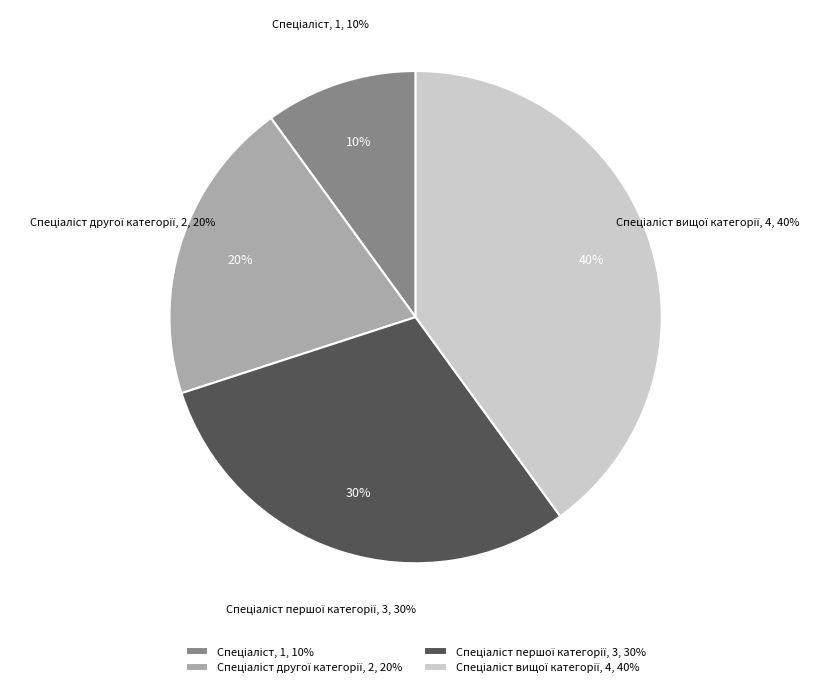

To the nearest percent, what is the average slice percentage?

25%